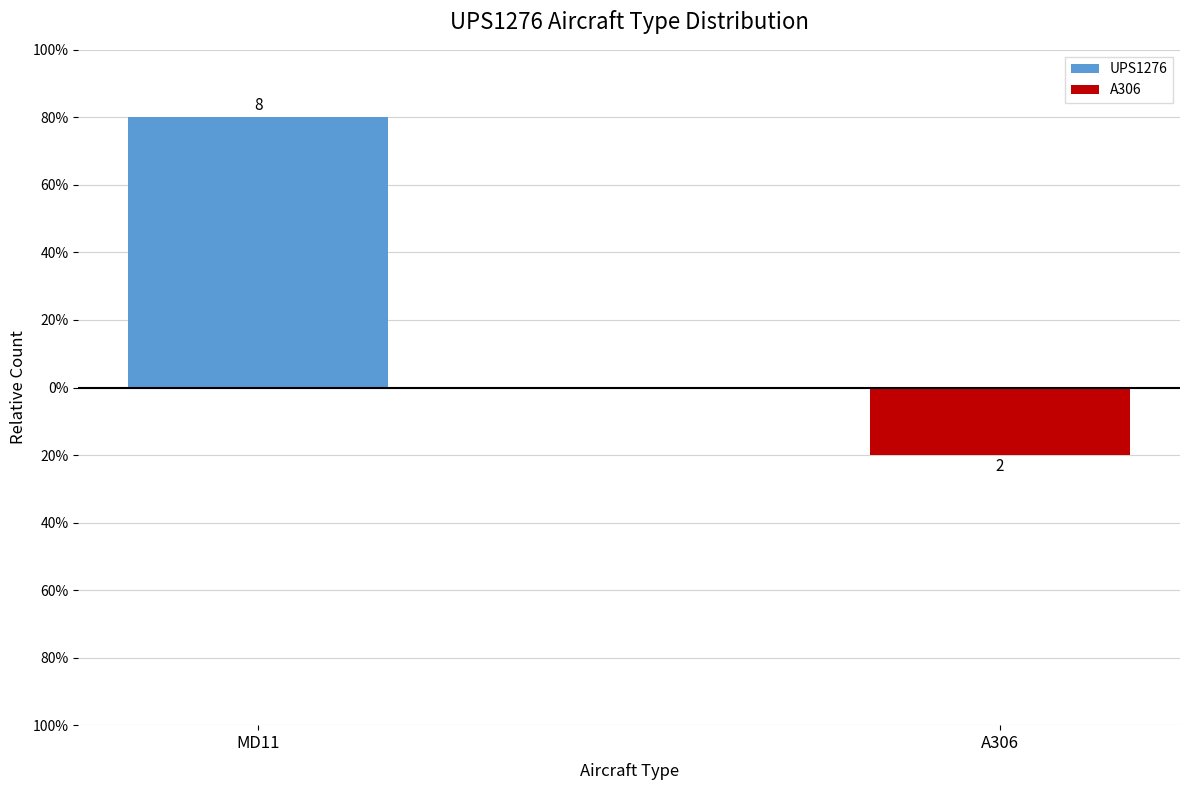

What are all the series names shown in the legend?

UPS1276, A306